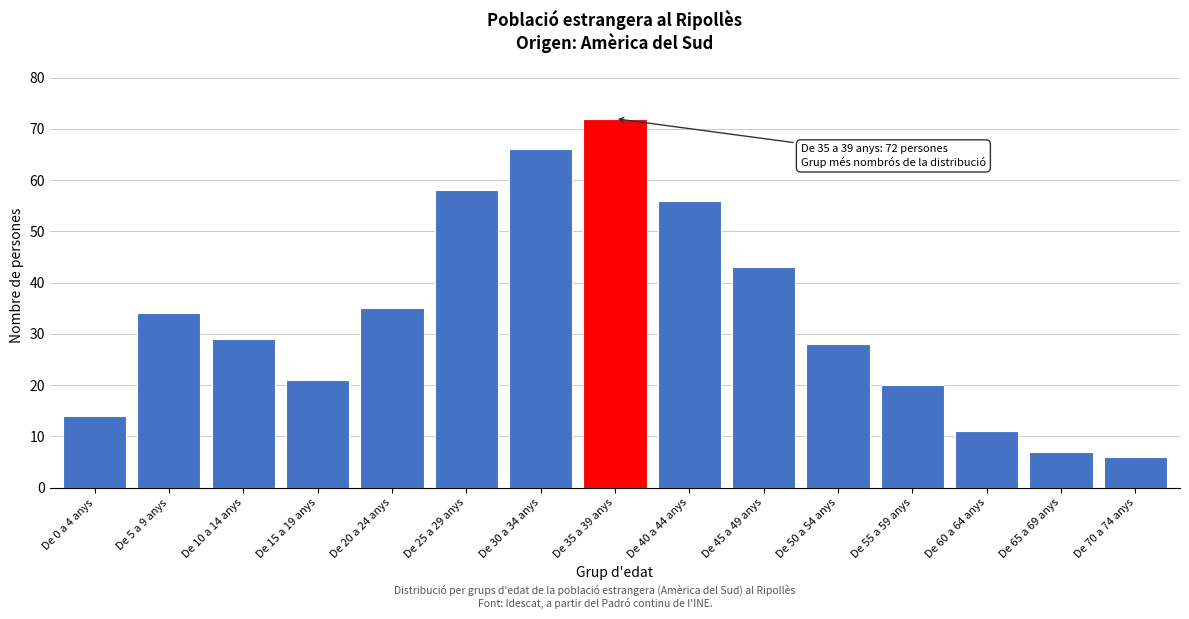

Reading left to right, list all the values displayed in this chart.

14	34	29	21	35	58	66	72	56	43	28	20	11	7	6